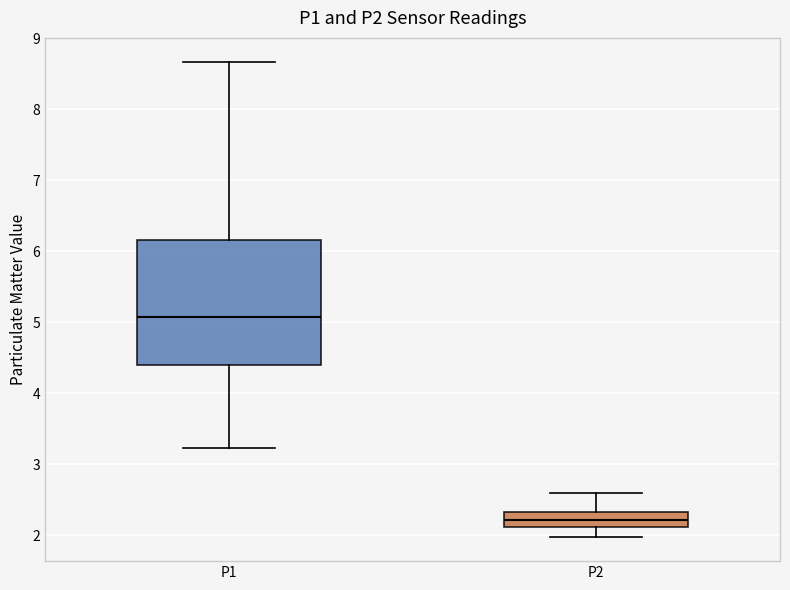

Where is the upper edge of the box for P2 on the y-axis? The values are not printed on the chart, so give them approximately, as read against the axis.

2.3